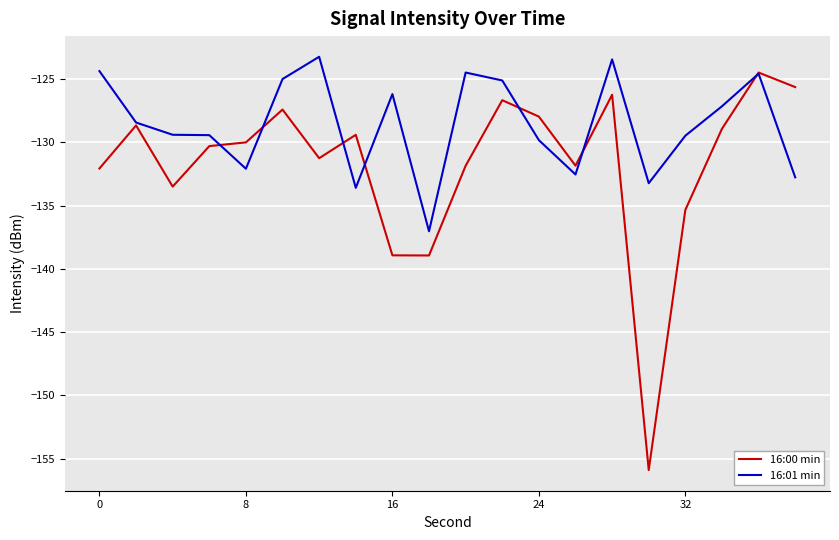

List the series in order of their overall mean, highest first.

16:01 min, 16:00 min